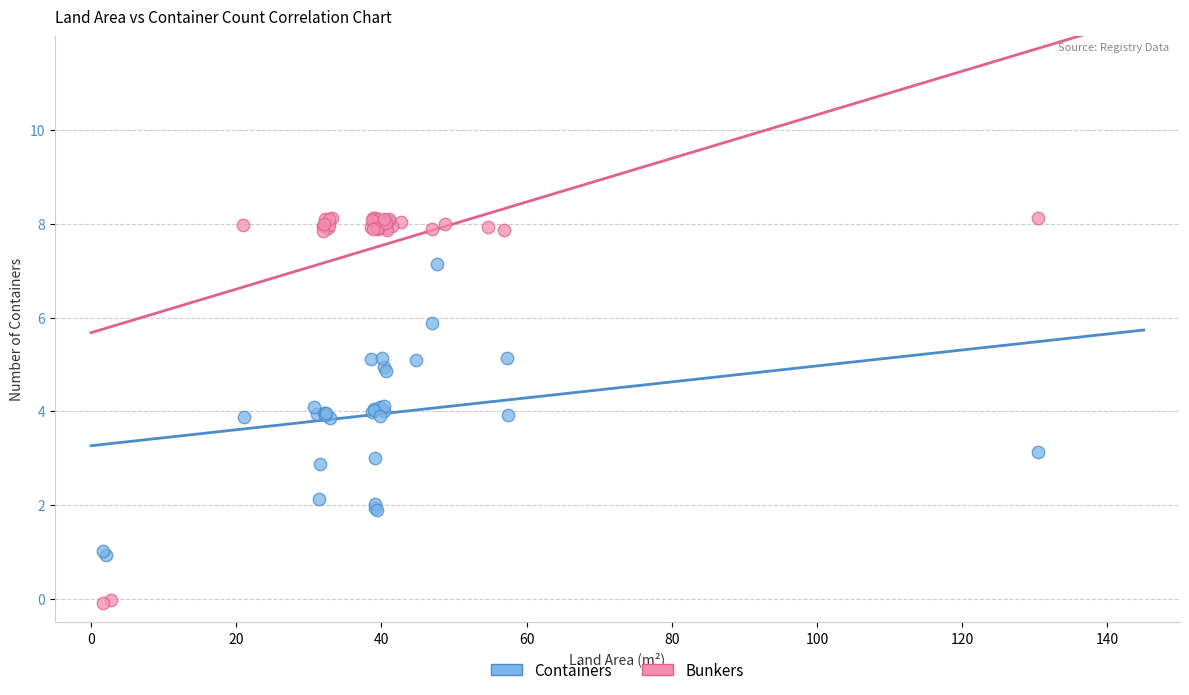

Which series has the largest Y range (max minus min)?

Bunkers